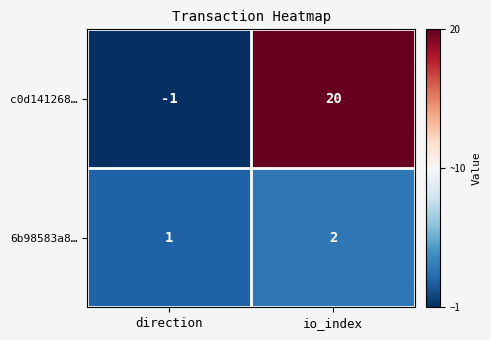

How many categories are shown in the chart?

2